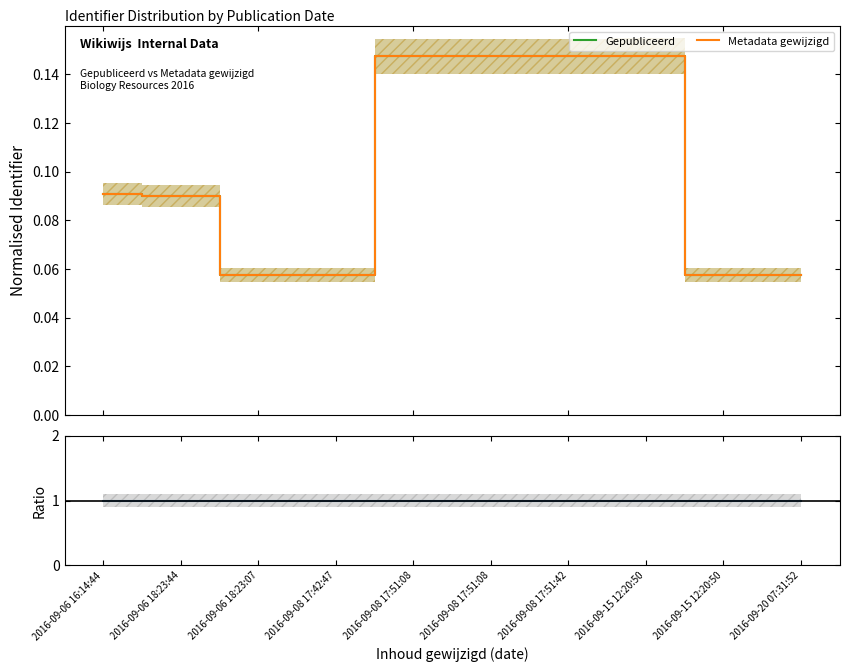

What is the difference between the highest and lowest values at 2016-09-08 17:51:08?

0.9